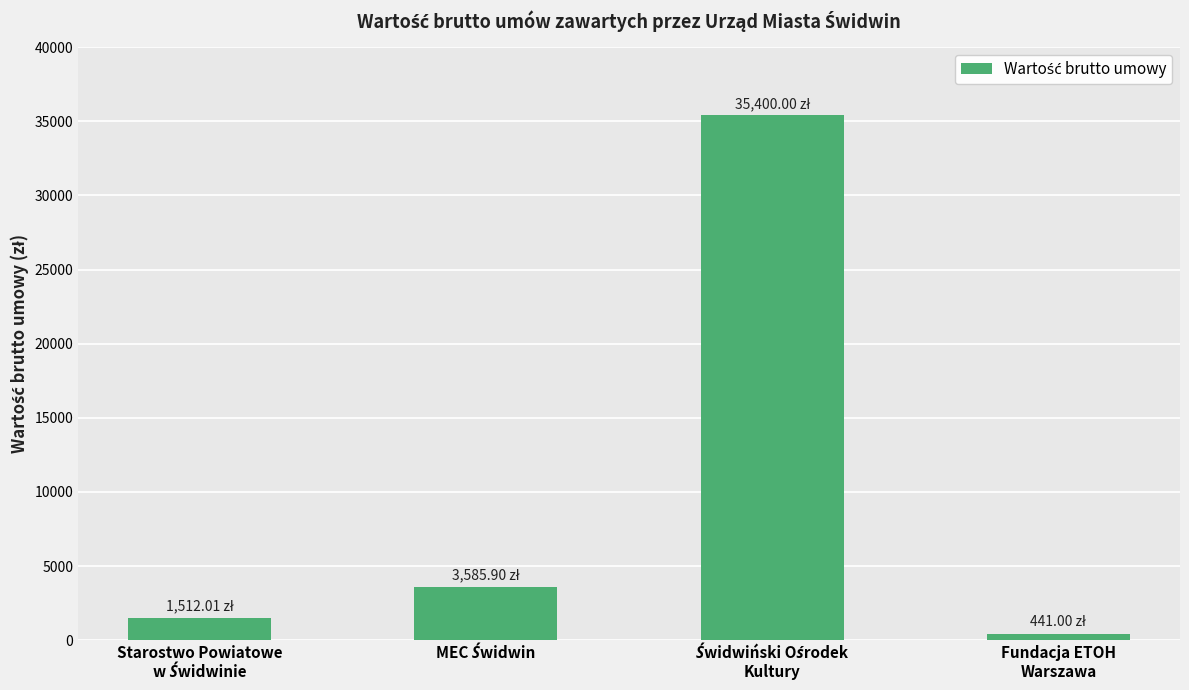

What is the difference between the maximum and minimum values?

34959.0